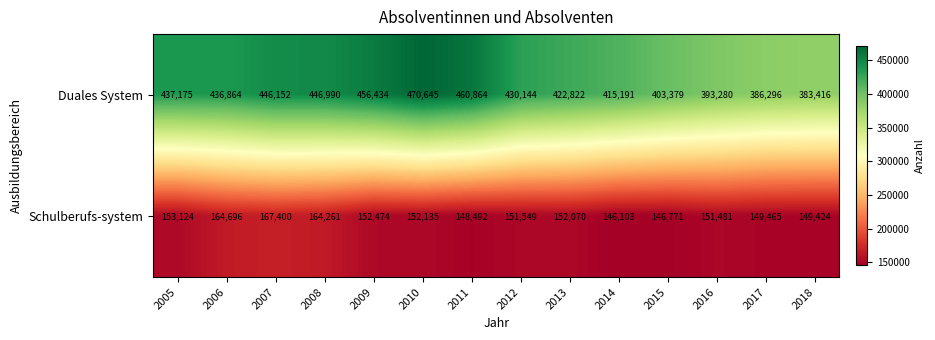

Reading left to right, what are all the values shown in this chart?

Duales System: 437175	436864	446152	446990	456434	470645	460864	430144	422822	415191	403379	393280	386296	383416
Schulberufs-system: 153124	164696	167400	164261	152474	152135	148492	151549	152070	146103	146771	151481	149465	149424